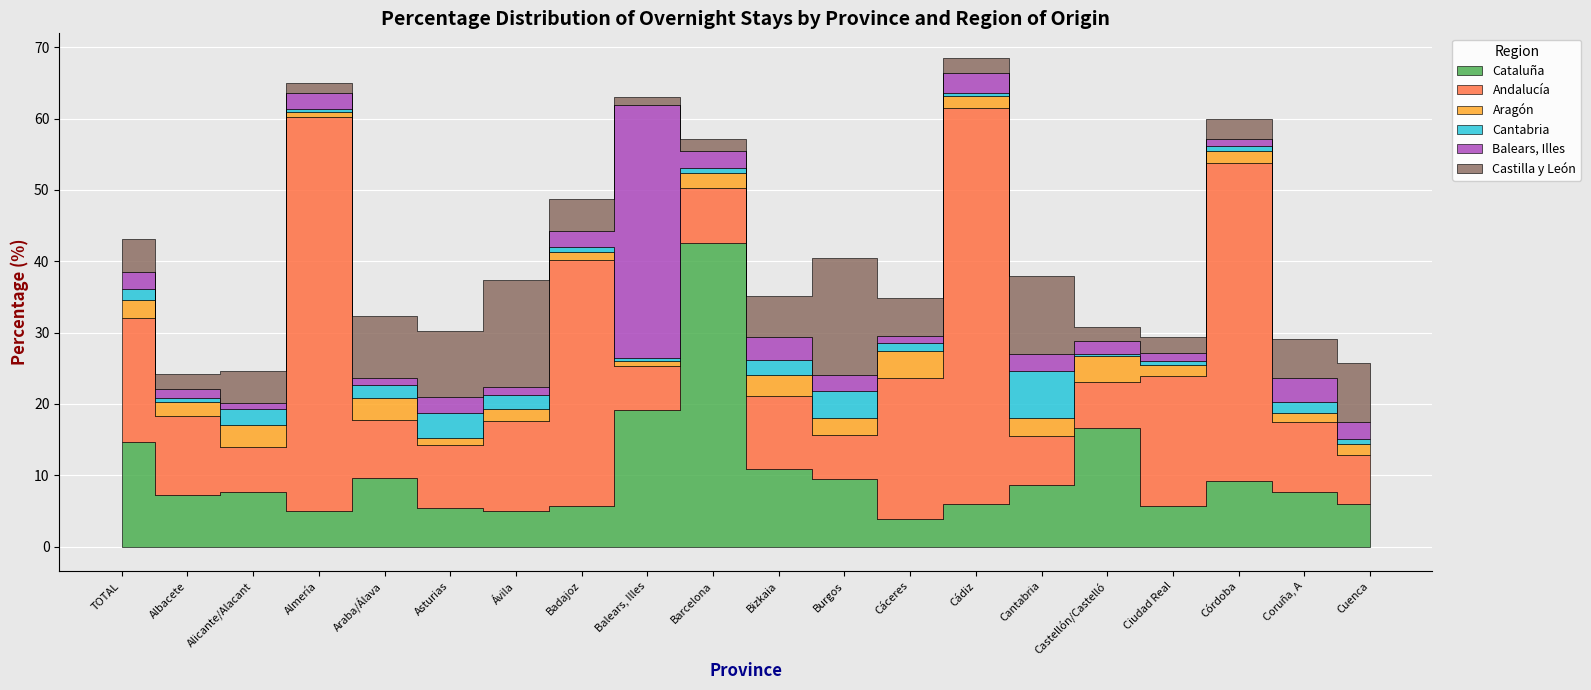

What is the minimum value shown in the chart?

0.2